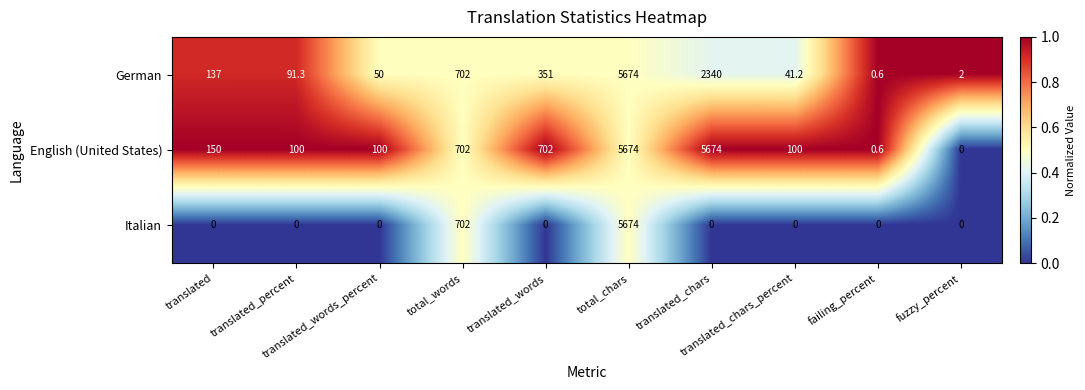

List the series in order of their overall mean, highest first.

English (United States), German, Italian